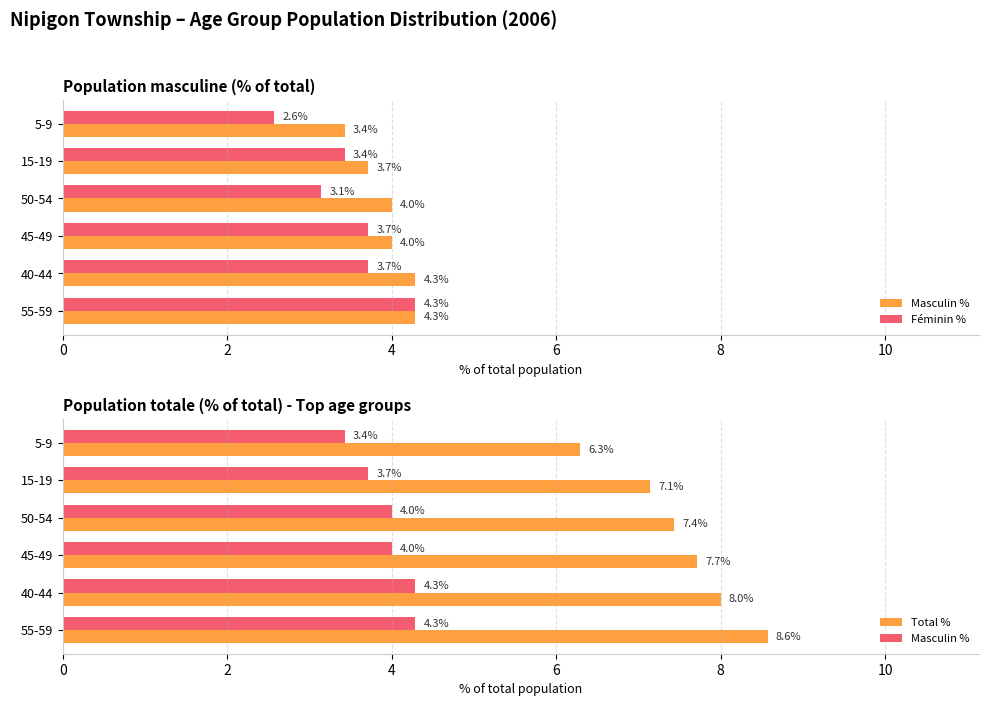

What is the sum of all Masculin % values?

23.7